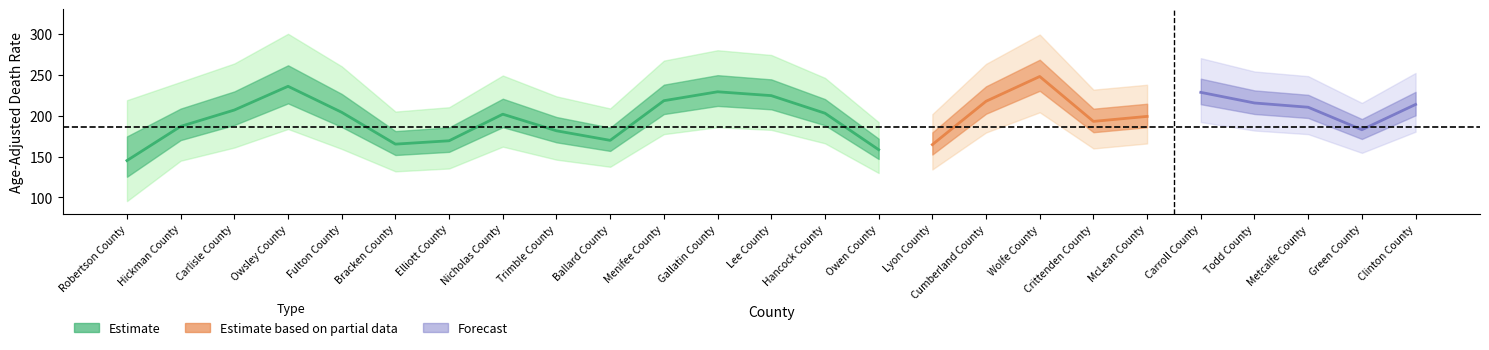

What is the highest value of the Lower_CI series?

185.9